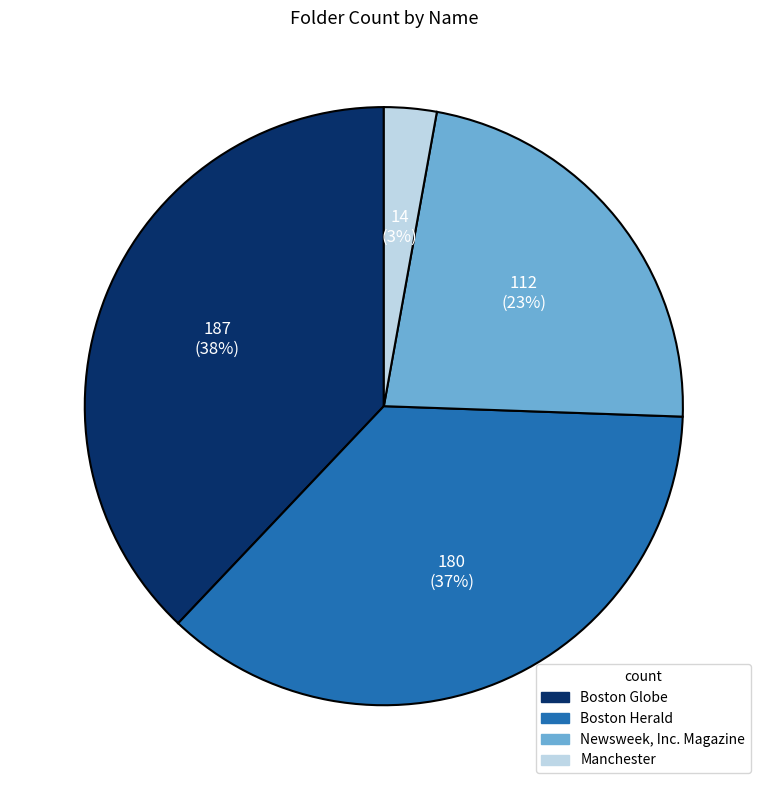

Does Boston Globe represent more than half of the total?

No